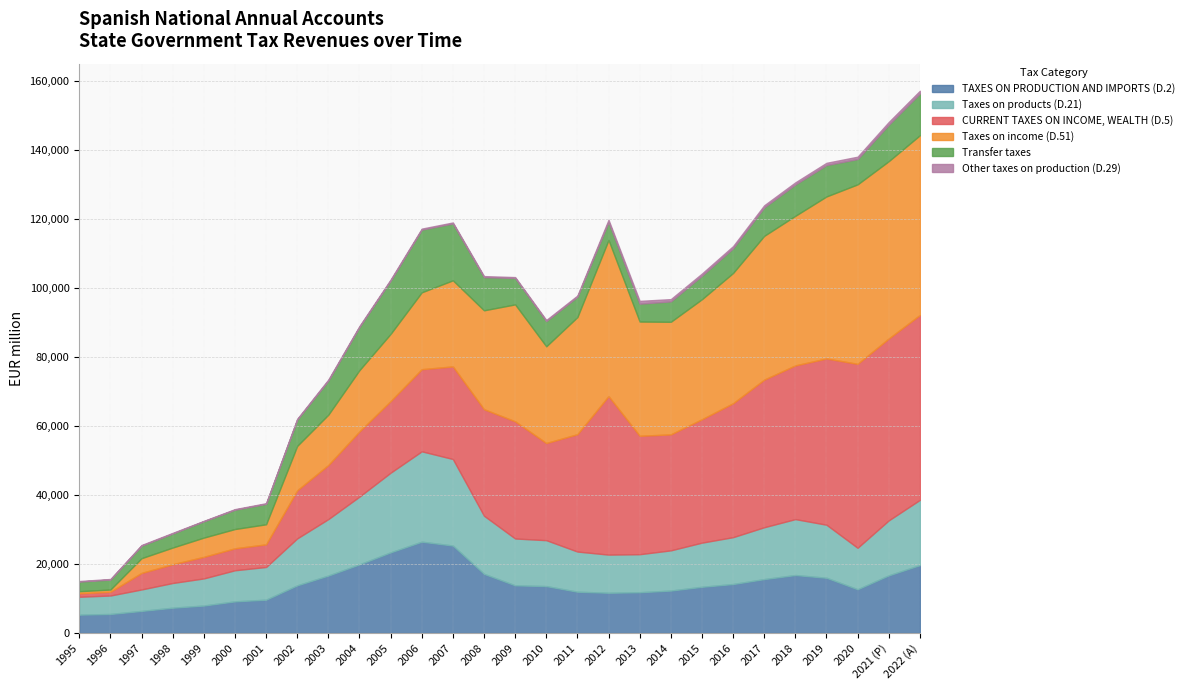

At which category does Other taxes on production (D.29) reach its first local peak?

1997